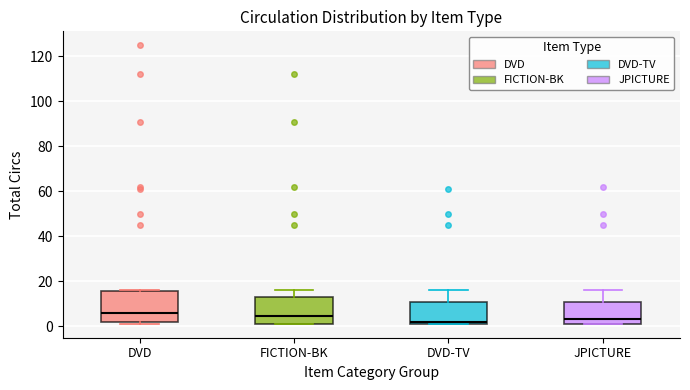

Where is the lower edge of the box for FICTION-BK on the y-axis? The values are not printed on the chart, so give them approximately, as read against the axis.

2